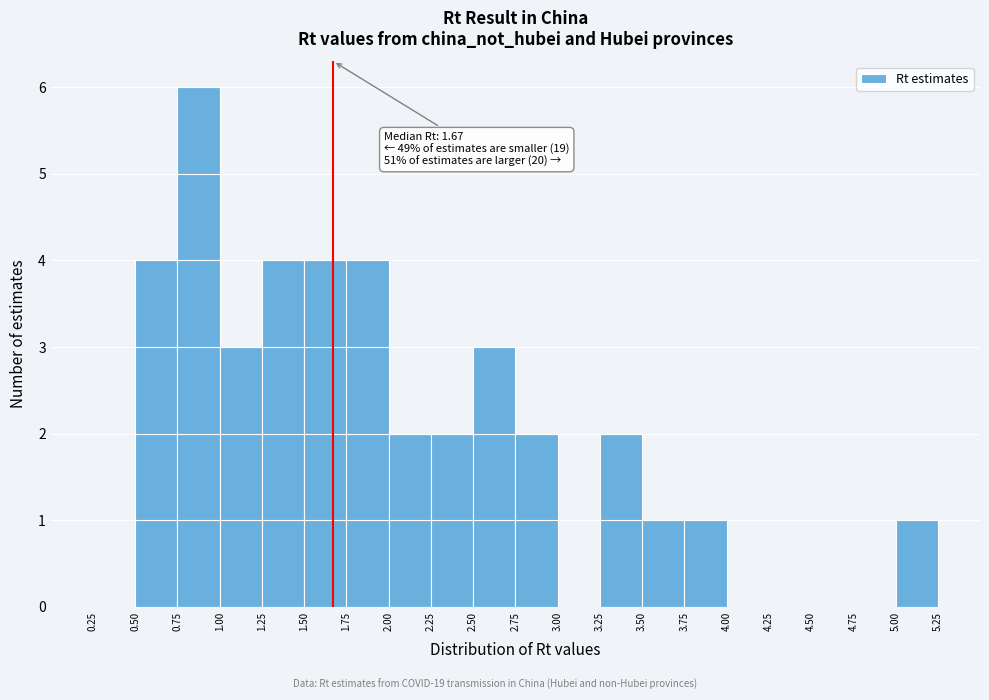

Which range on the x-axis has the tallest bar?

0.75 to 1.00